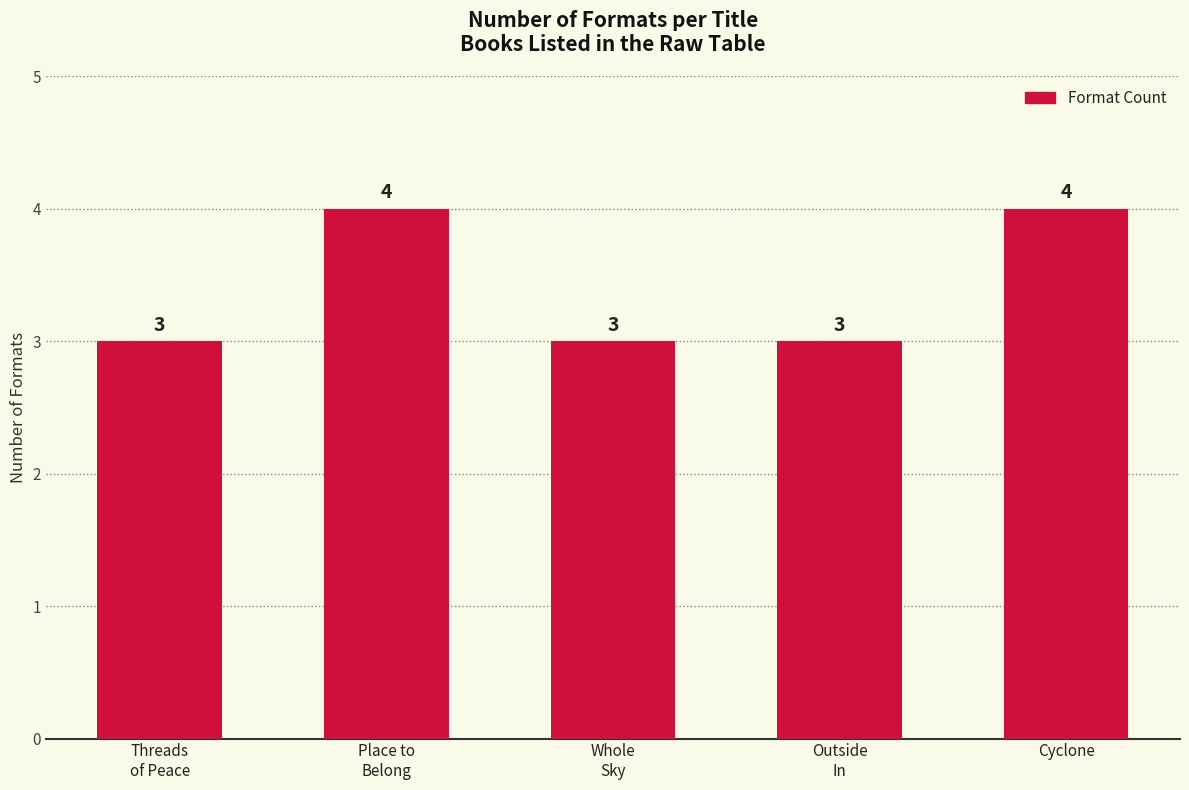

Reading left to right, what are all the values shown in this chart?

3	4	3	3	4